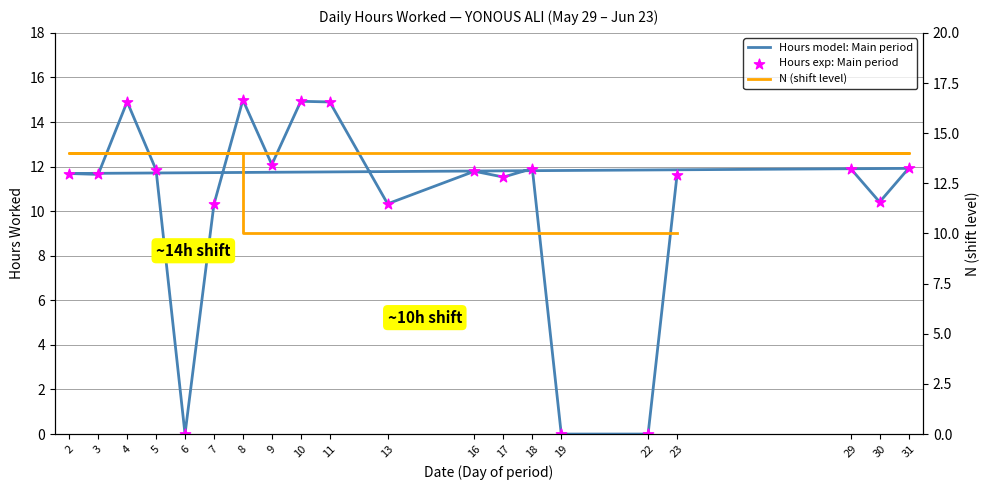

Which series contains the lowest Y value?

Hours model: Main period